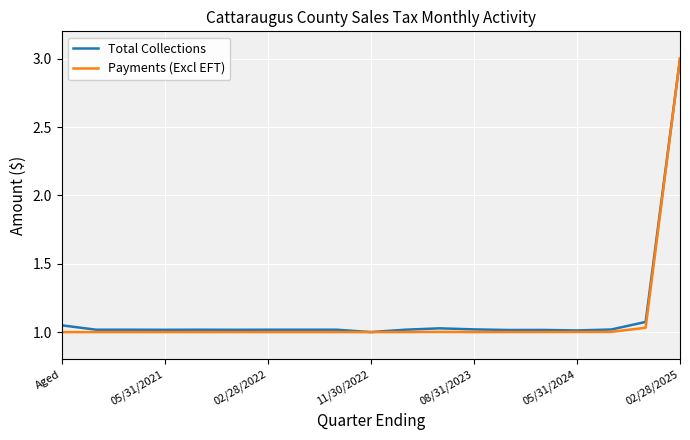

What are all the series names shown in the legend?

Total Collections, Payments (Excl EFT)